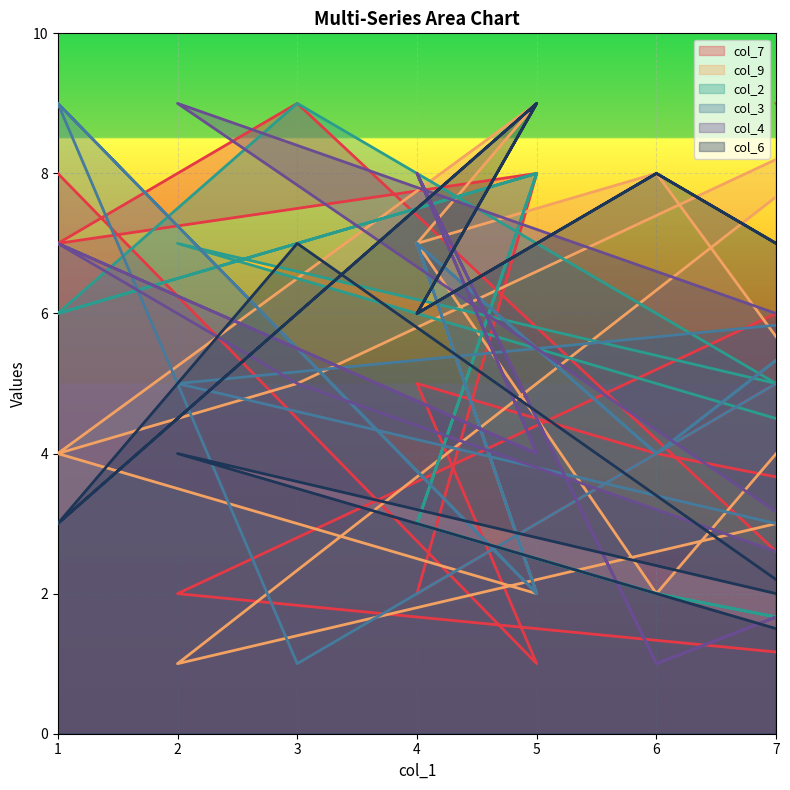

What is the maximum value for col_4?

9